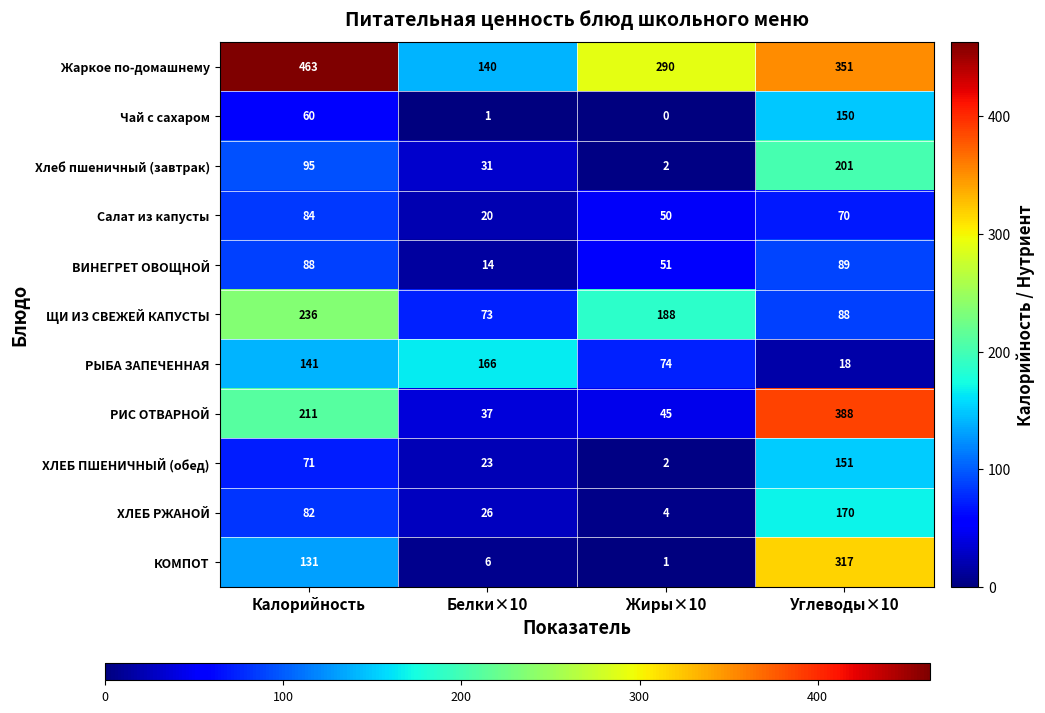

At which label is Жаркое по-домашнему closest to 301?

Жиры×10